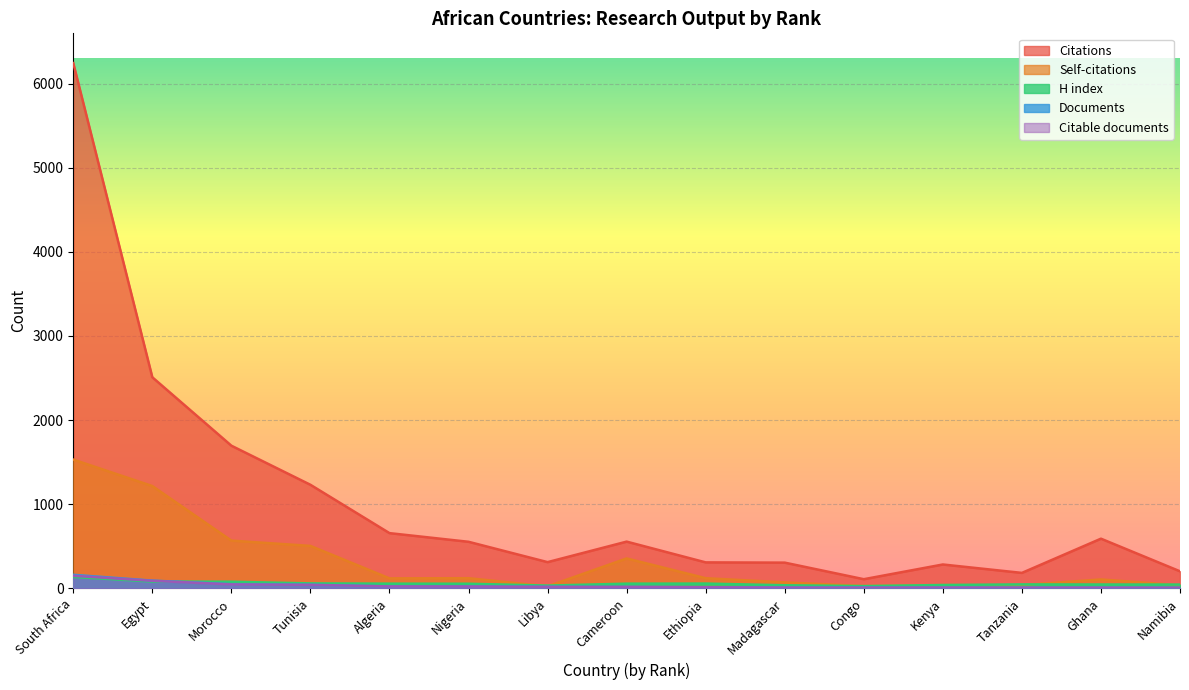

What is the difference between the maximum and minimum values in the Documents series?

154